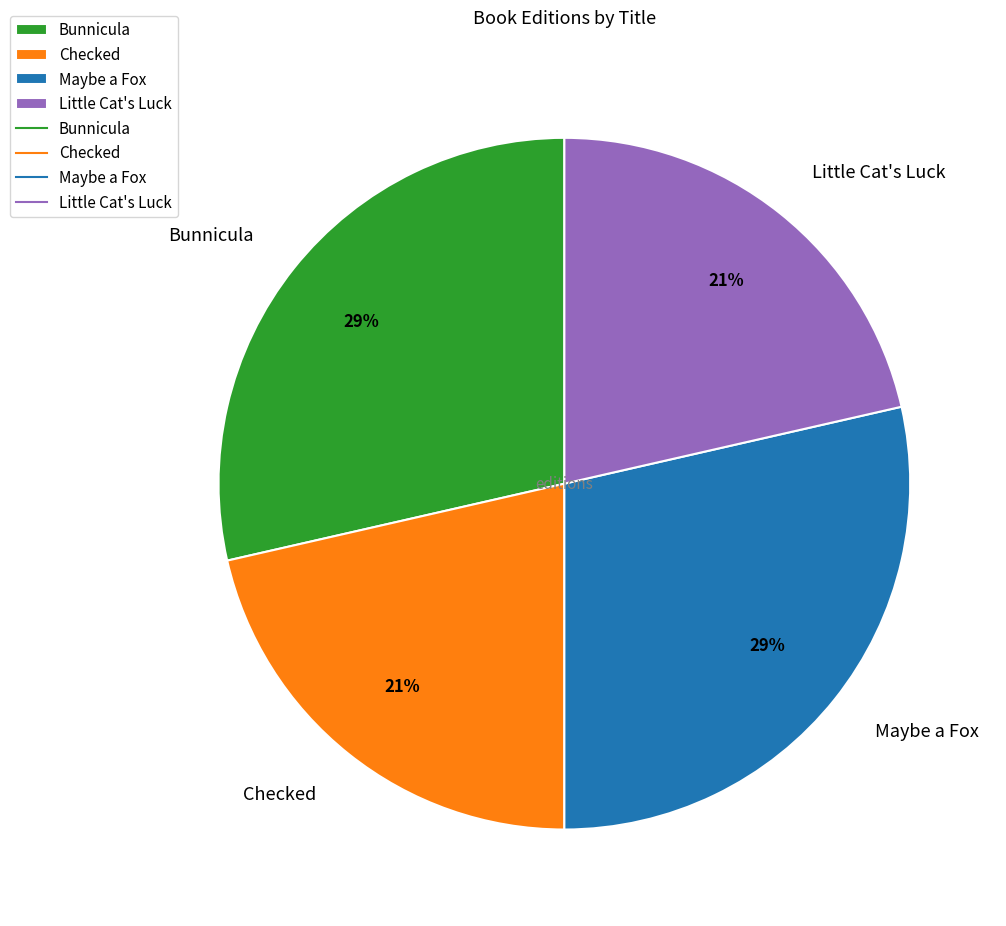

The Maybe a Fox slice represents 29% of the pie. True or false?

True